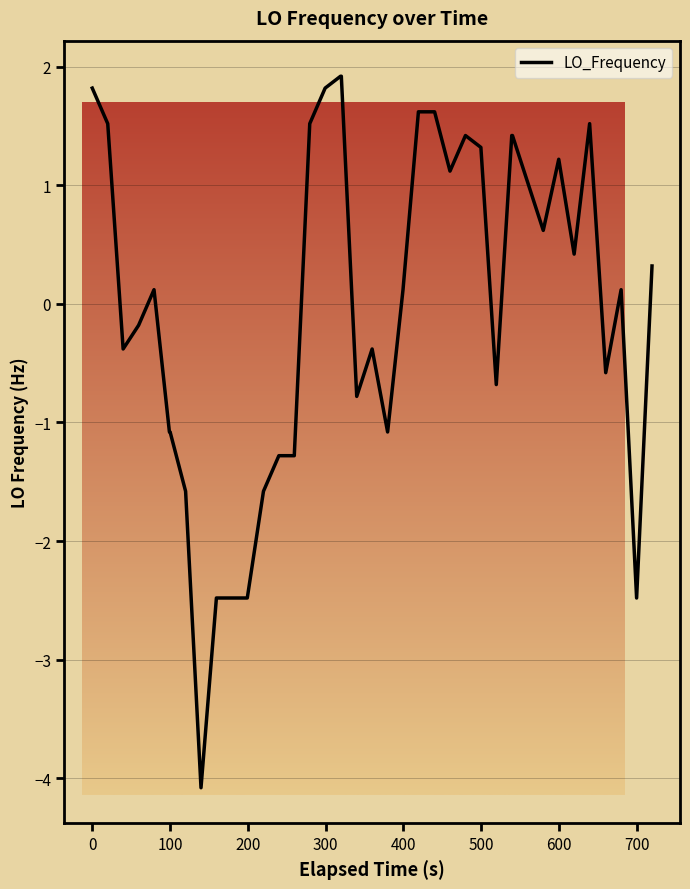

What is the greatest value displayed?

1.9